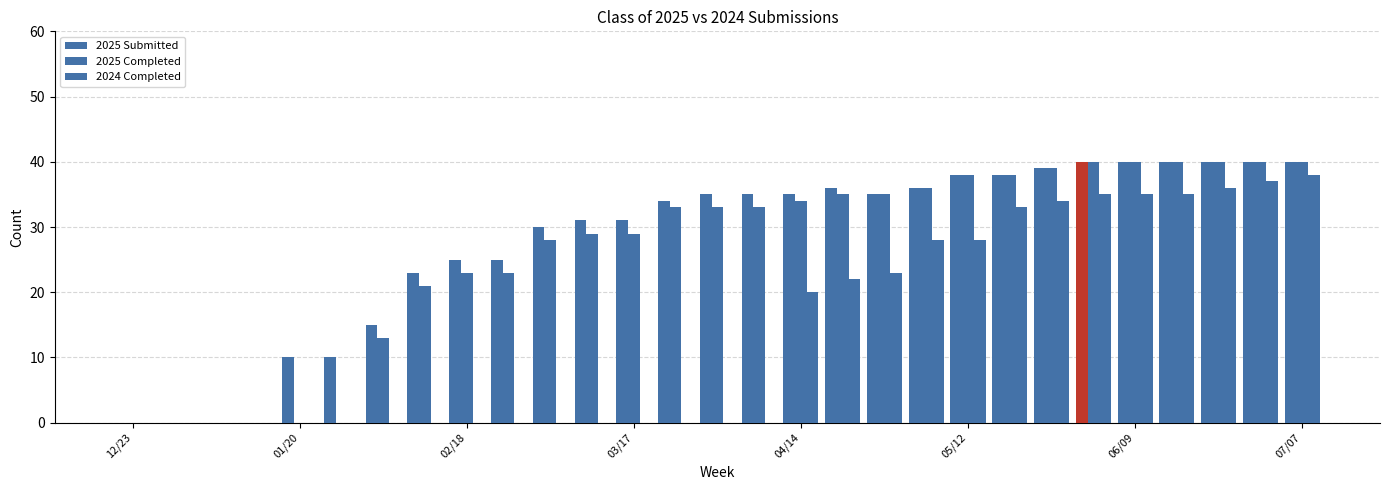

Which series has the largest range (max minus min)?

2025 Submitted